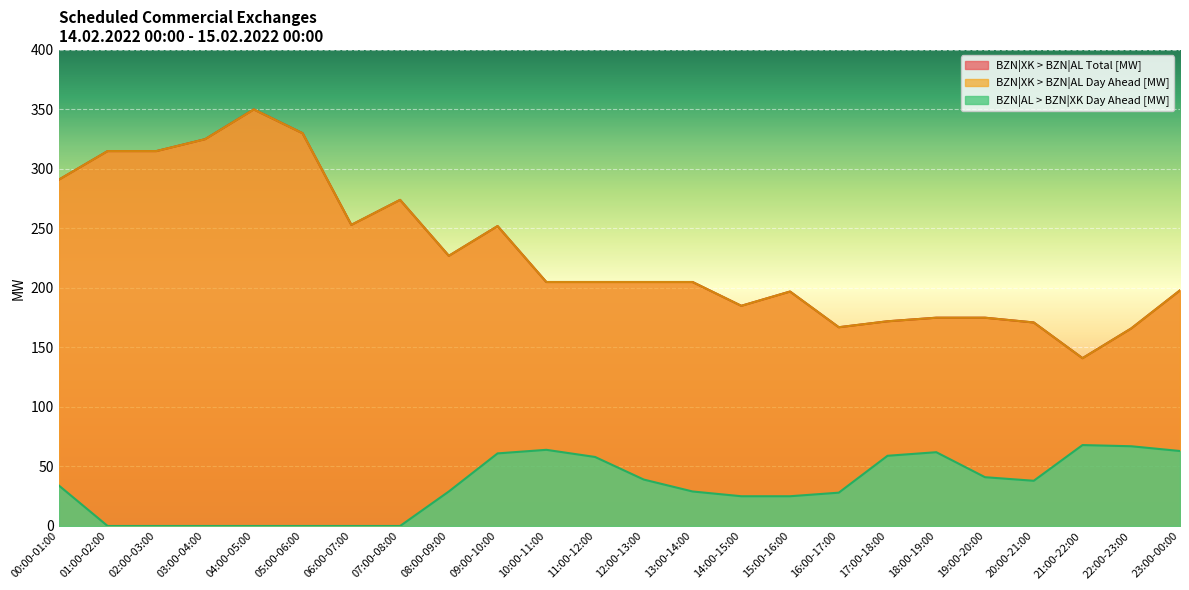

Which series has the widest spread of values?

BZN|XK > BZN|AL Day Ahead [MW]